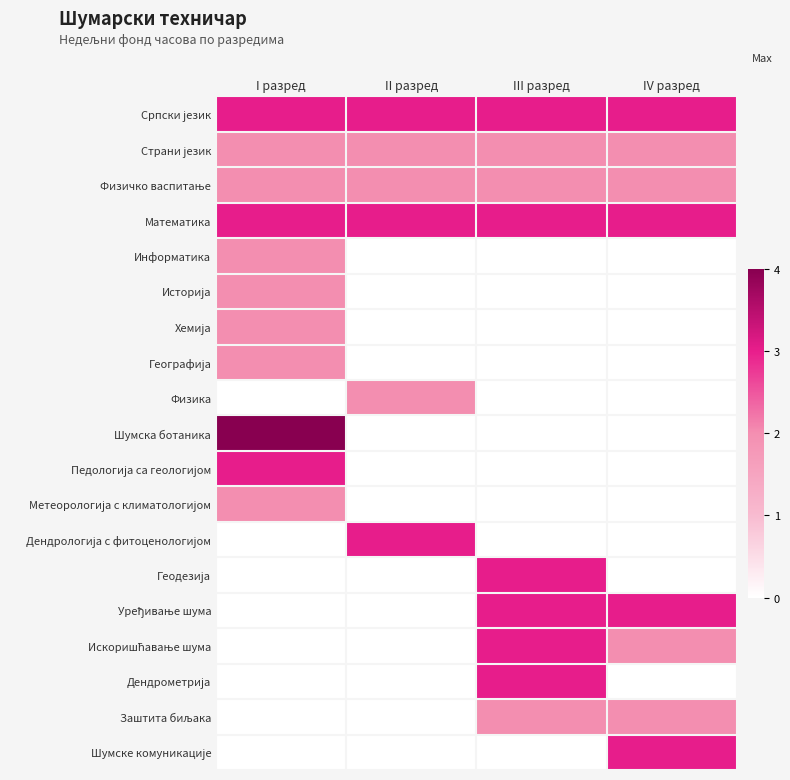

What is the sum of the Страни језик values at IV разред and III разред?

4.0